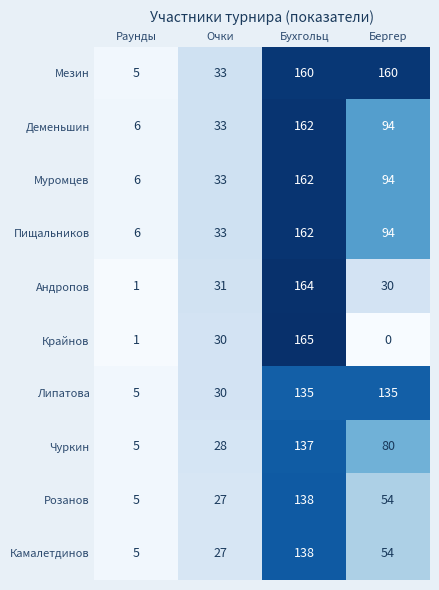

Rank the categories by Чуркин value from highest to lowest.

Бухгольц, Бергер, Очки, Раунды